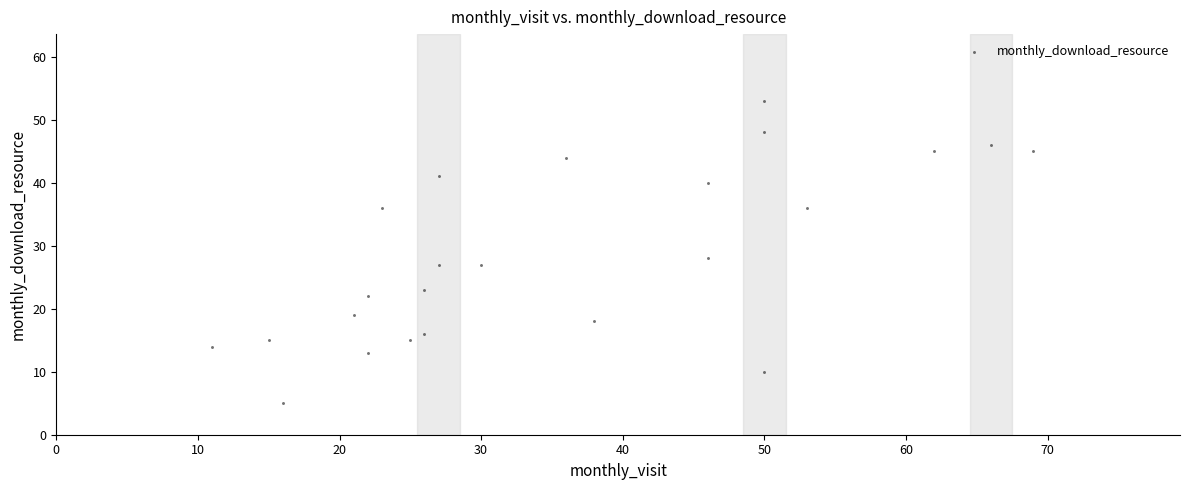

What Y value in the scatter plot is closest to 29?

28